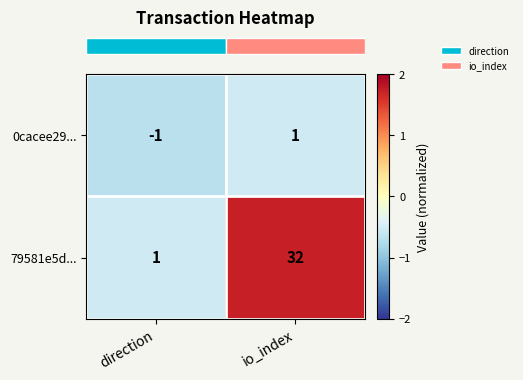

True or false: 0cacee29... has a value of 0 at direction.

False